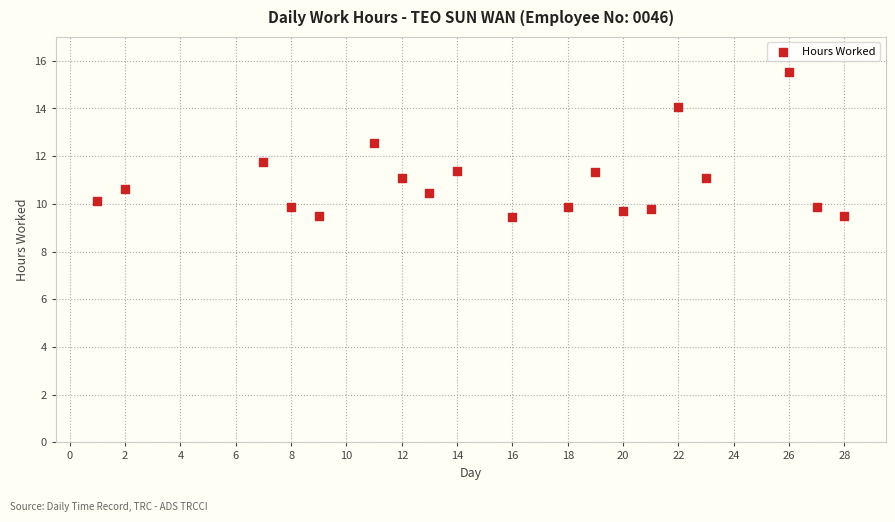

What Y value in the scatter plot is closest to 12?

11.7